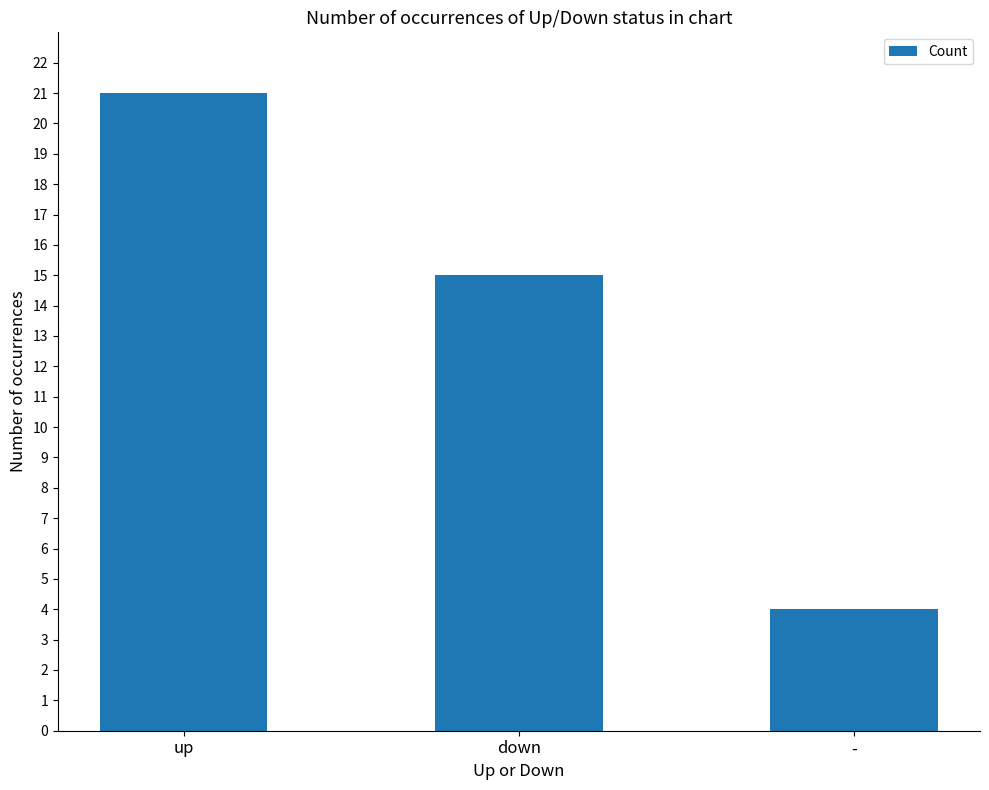

What is the sum of all values?

40